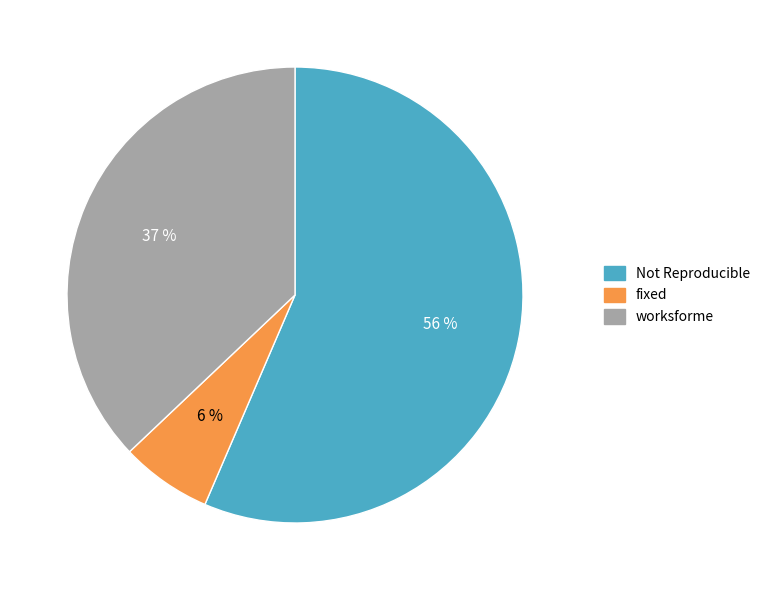

To the nearest percent, what is the average slice percentage?

33%